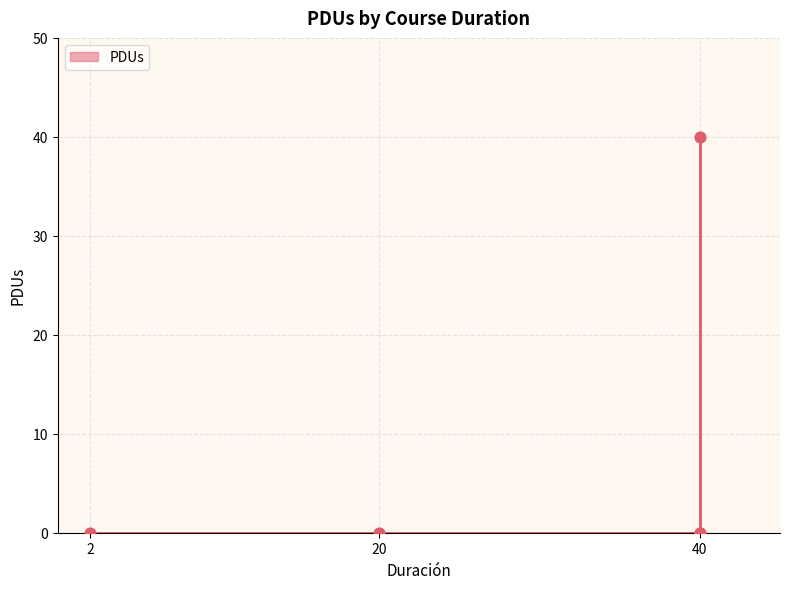

Which has a higher value, 40 or 20?

40